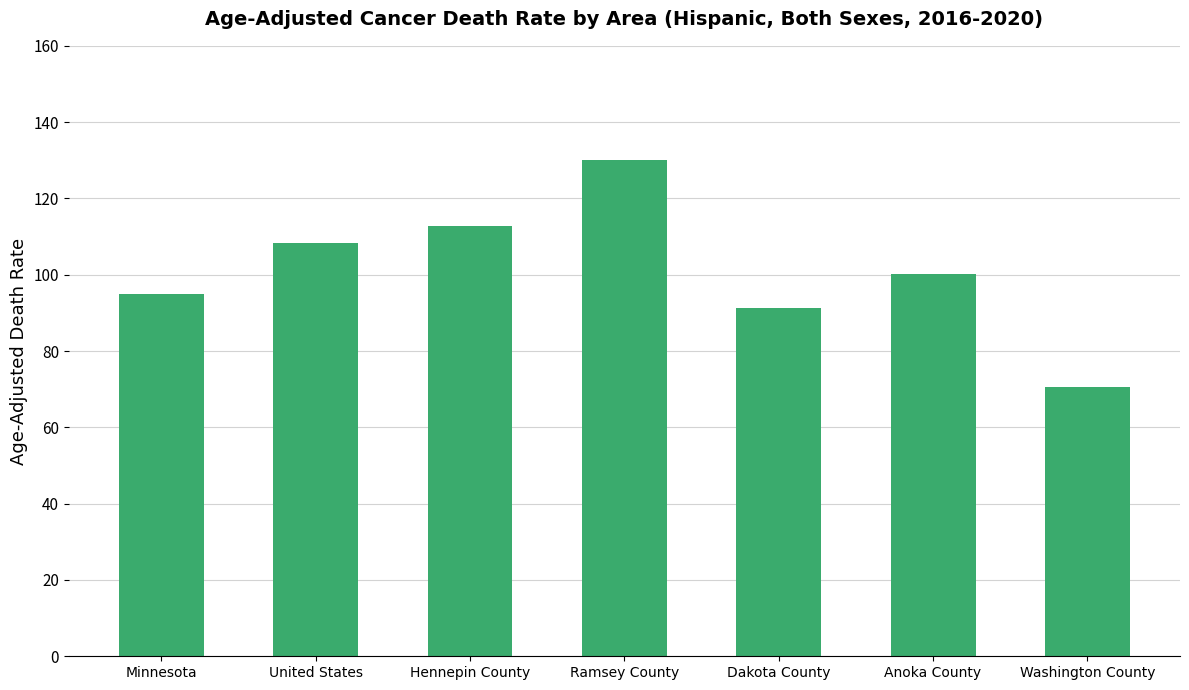

What is the difference between the maximum and minimum values?

59.3